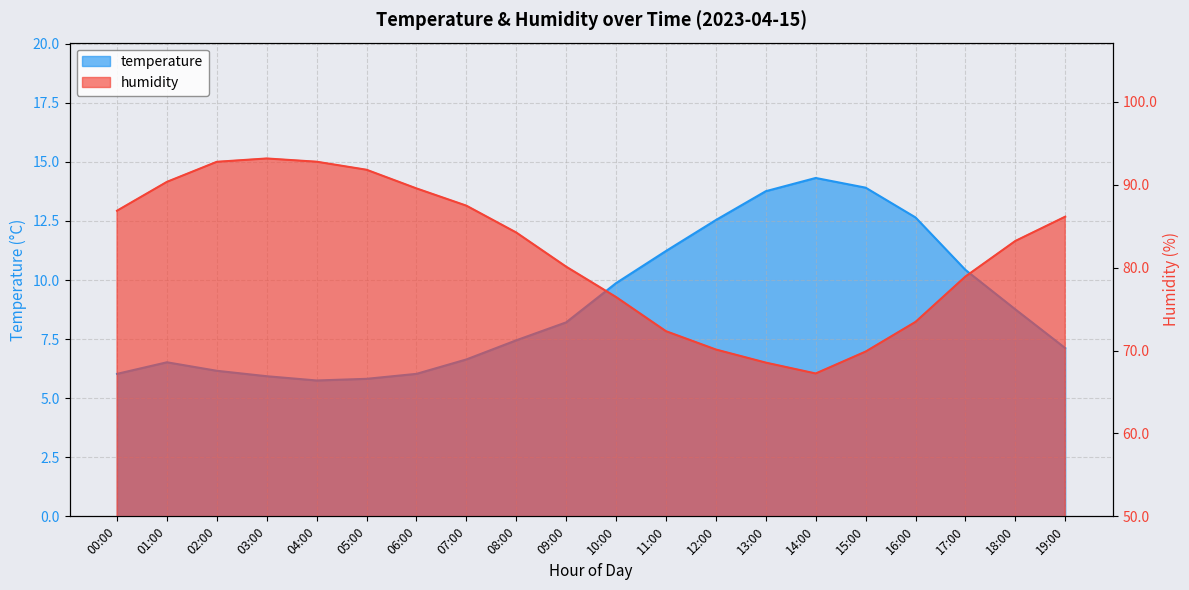

Reading left to right, transcribe all the data shown in this chart.

temperature: 00:00=6.0	01:00=6.5	02:00=6.2	03:00=5.9	04:00=5.8	05:00=5.8	06:00=6.0	07:00=6.6	08:00=7.5	09:00=8.2	10:00=9.9	11:00=11.2	12:00=12.5	13:00=13.8	14:00=14.3	15:00=13.9	16:00=12.7	17:00=10.4	18:00=8.8	19:00=7.1
humidity: 00:00=86.9	01:00=90.3	02:00=92.8	03:00=93.2	04:00=92.8	05:00=91.8	06:00=89.5	07:00=87.5	08:00=84.2	09:00=80.1	10:00=76.5	11:00=72.3	12:00=70.1	13:00=68.5	14:00=67.2	15:00=69.9	16:00=73.5	17:00=78.9	18:00=83.2	19:00=86.1